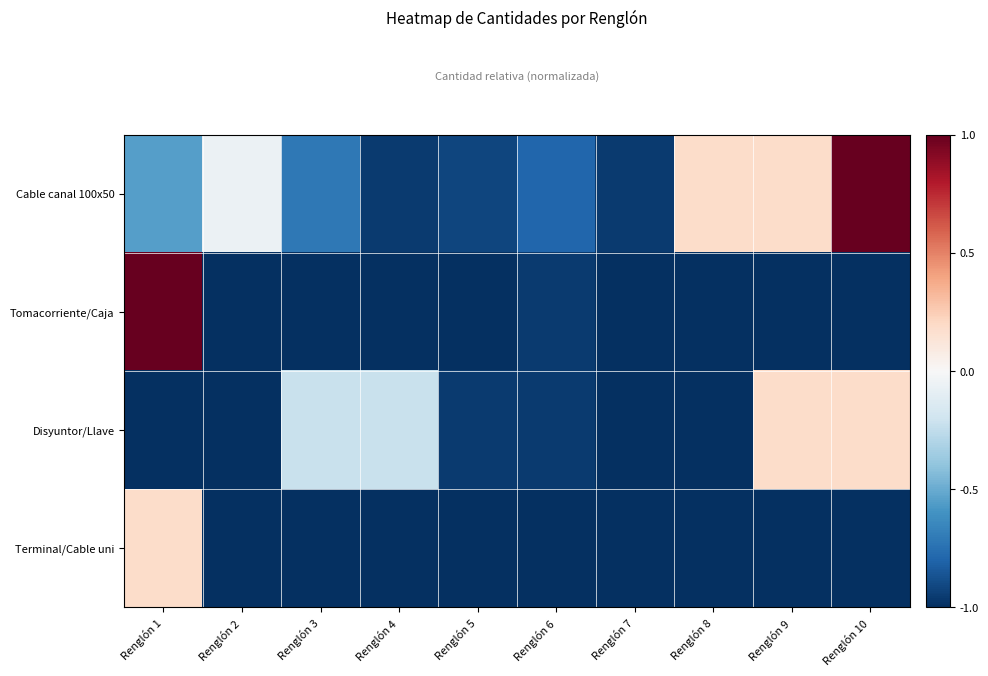

What is the total value across all series at Renglón 4?

-3.2